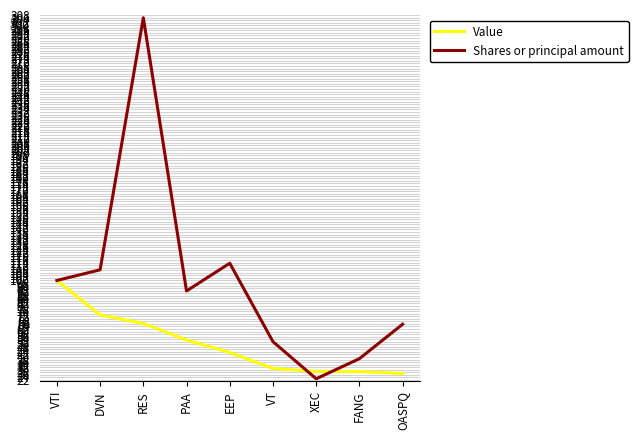

The value of Shares or principal amount at DVN is 108.4. True or false?

True